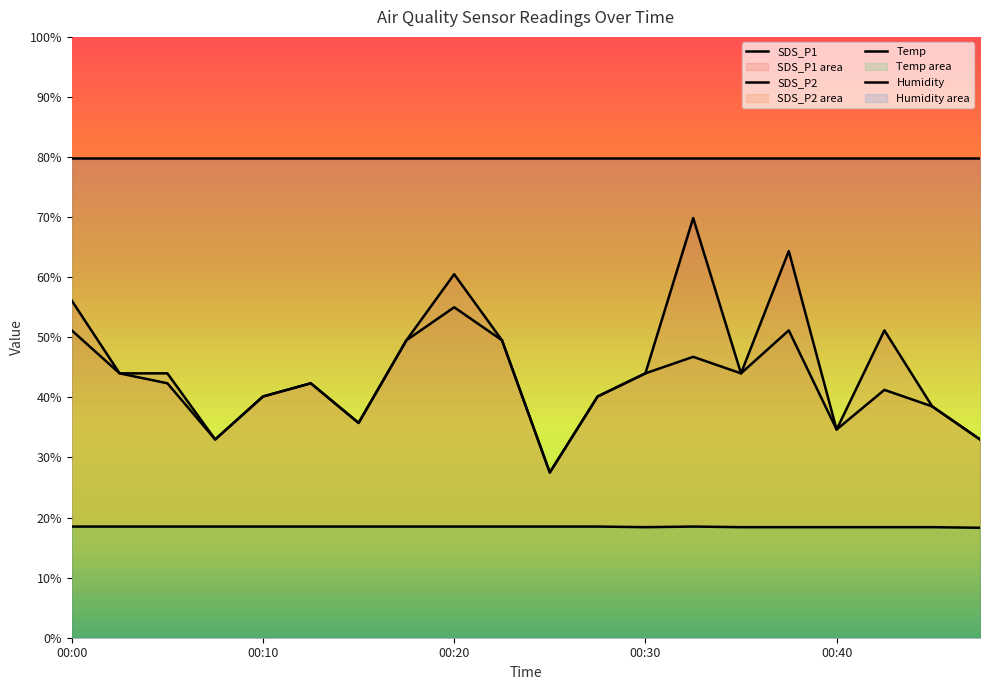

True or false: SDS_P2 has a value of 87.9 at 00:00.

False